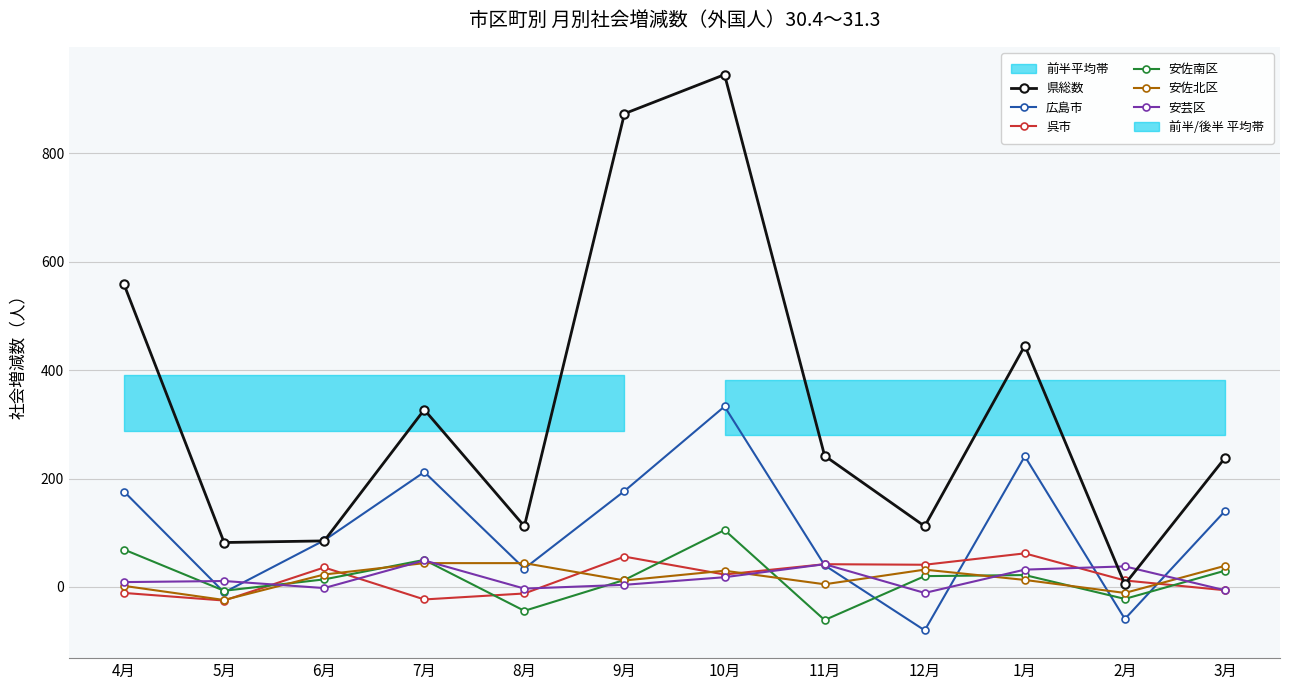

Rank the series by their maximum value, from lowest to highest.

安佐北区, 安芸区, 呉市, 安佐南区, 広島市, 県総数